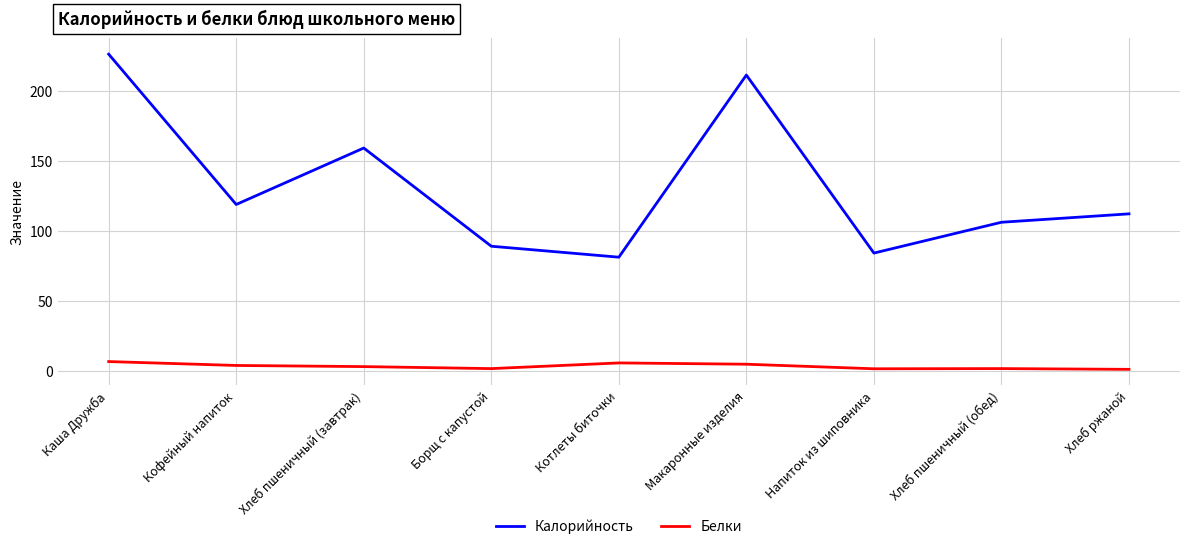

Rank the series by their maximum value, from highest to lowest.

Калорийность, Белки